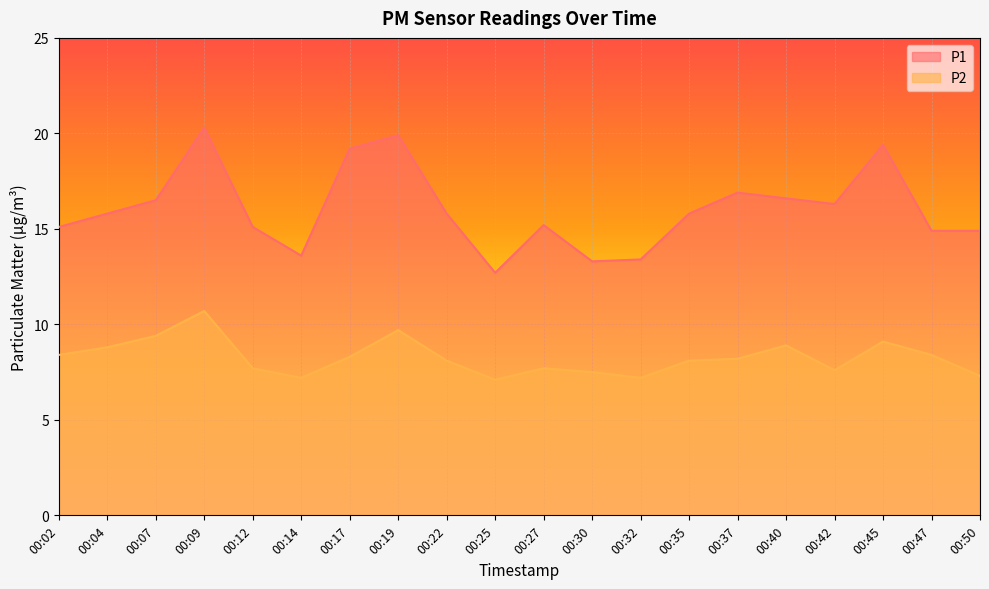

Is it true that P2 equals 8.8 at 00:04?

True